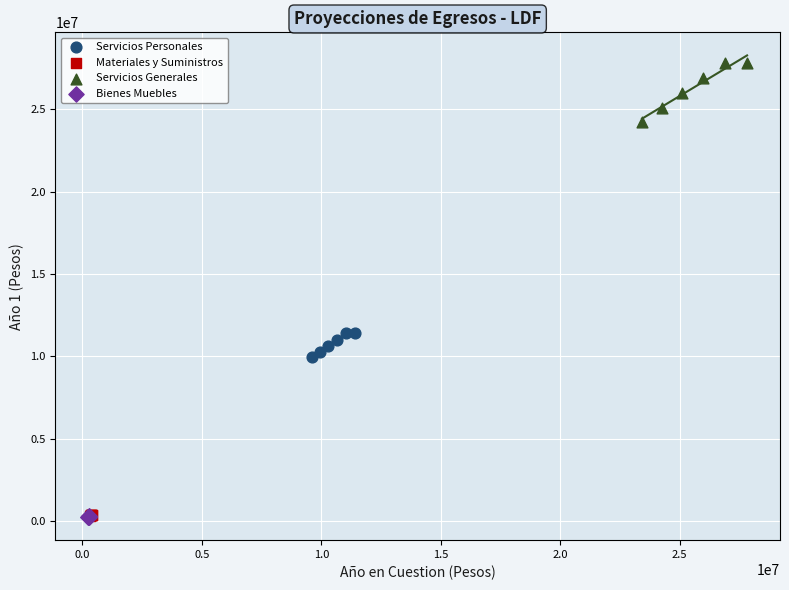

Which series contains the highest Y value?

Servicios Generales